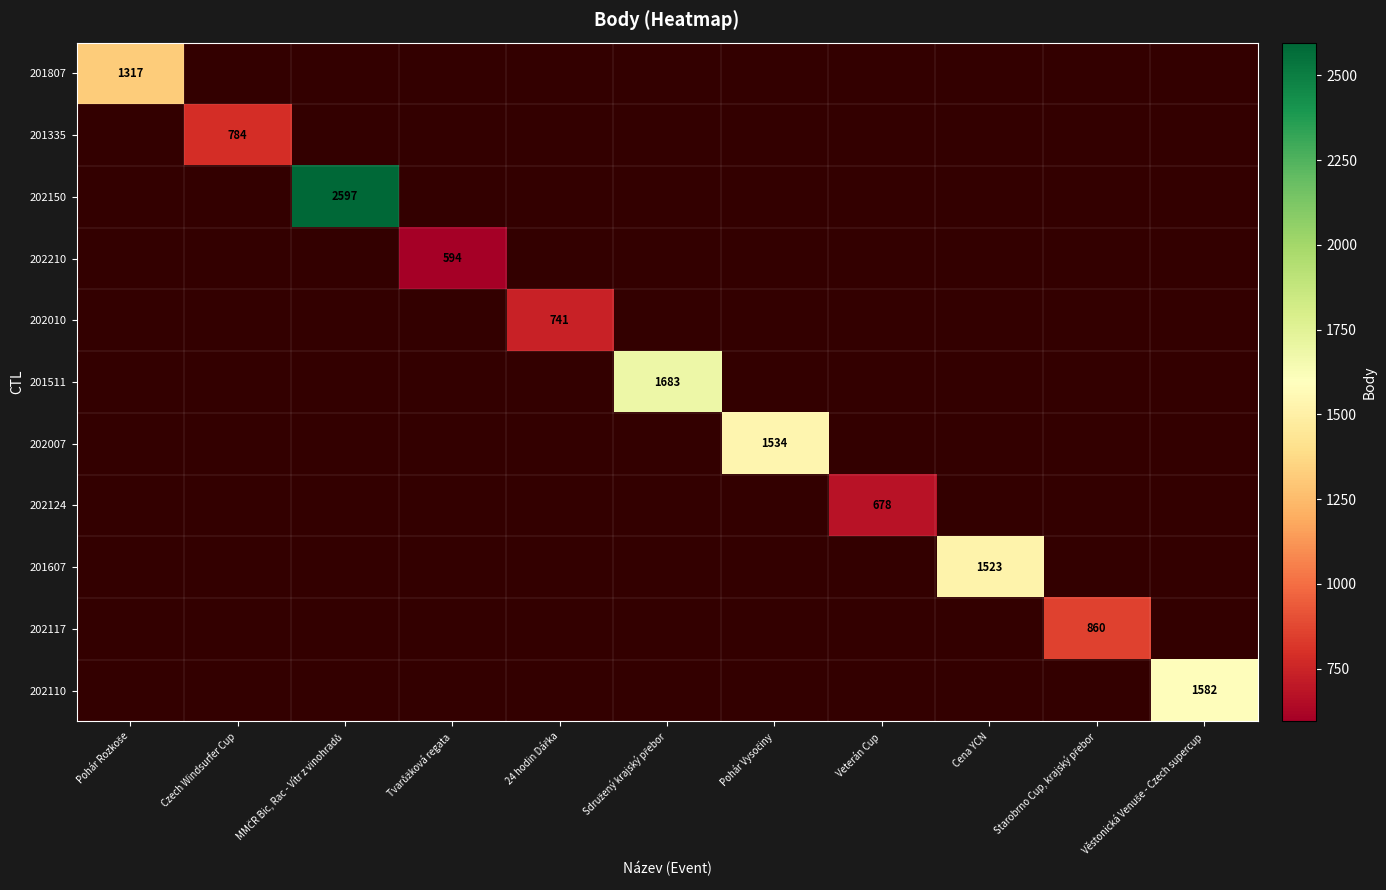

At Věstonická Venuše - Czech supercup, list the series in order from smallest to largest.

201807, 201335, 202150, 202210, 202010, 201511, 202007, 202124, 201607, 202117, 202110